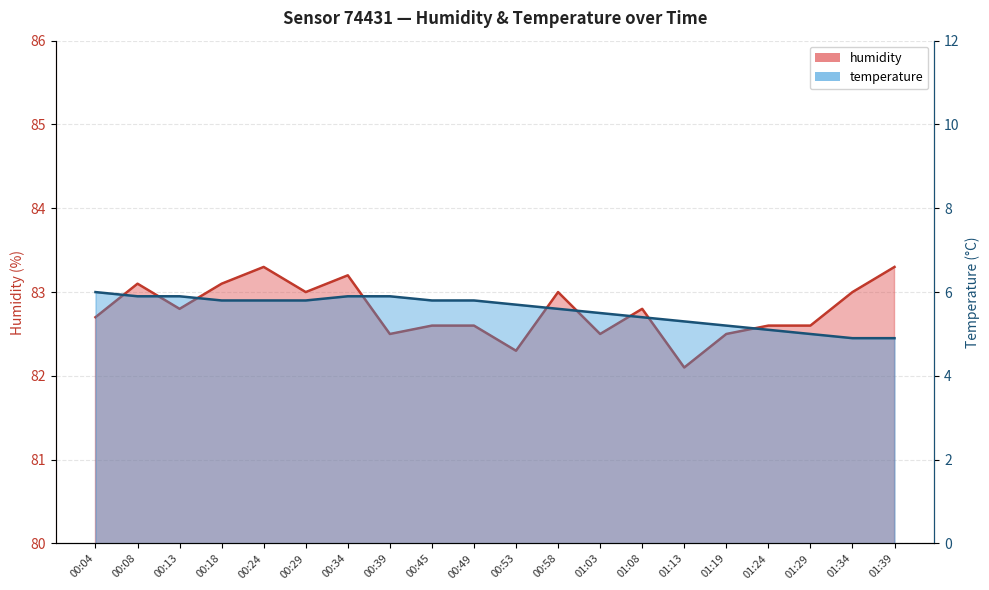

What is the maximum value for temperature?

6.0